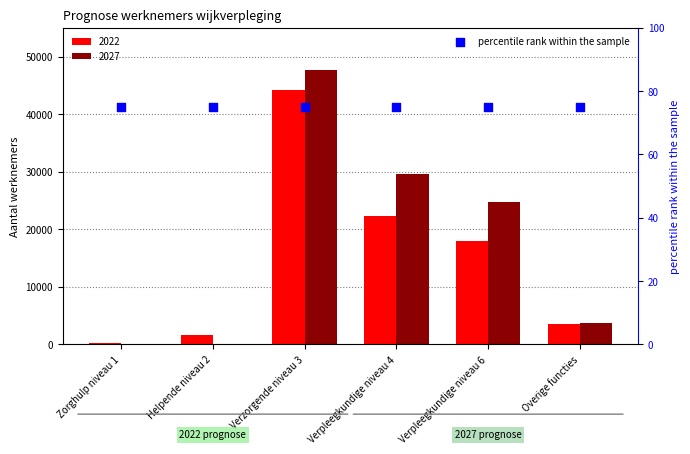

At which category is the sum across all series the highest?

Verzorgende niveau 3